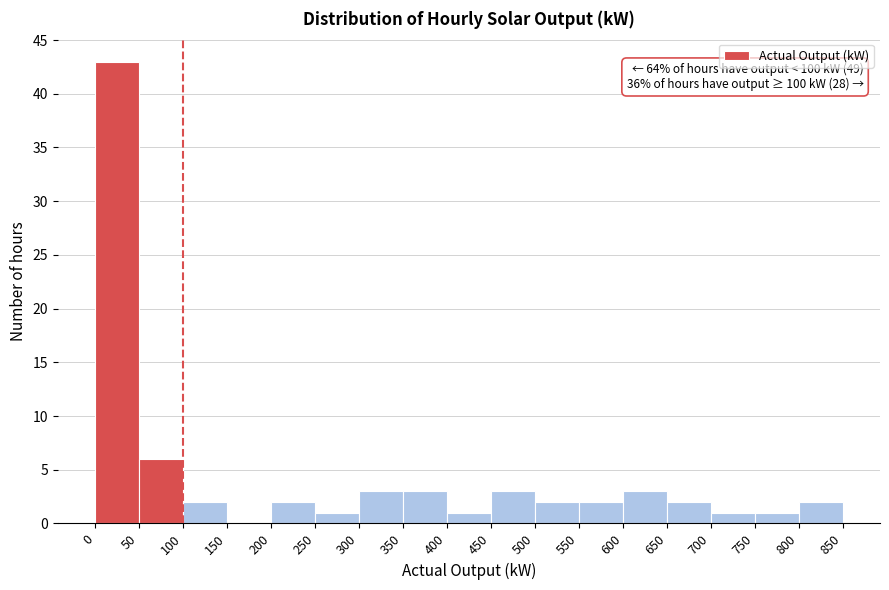

Which range on the x-axis has the tallest bar?

0 to 50